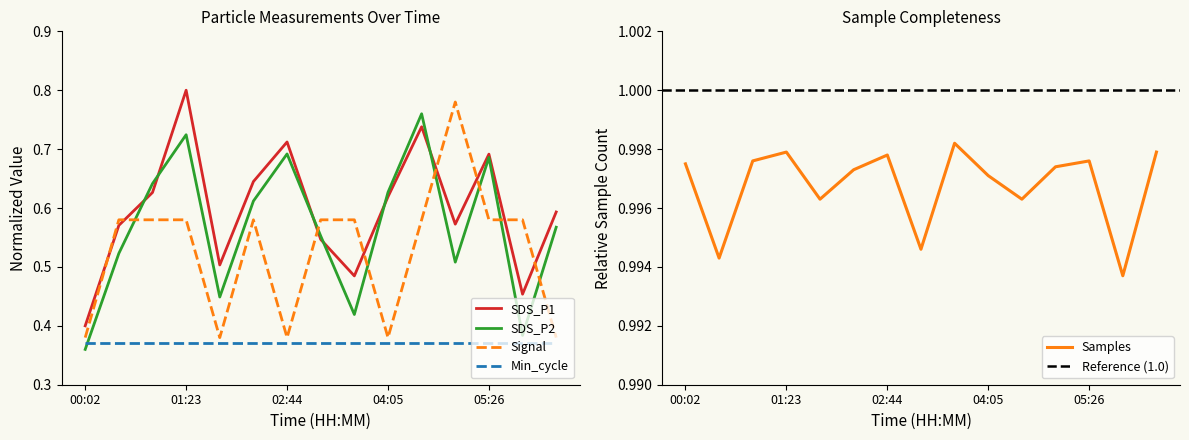

Is this an area chart (filled region under the line)?

No